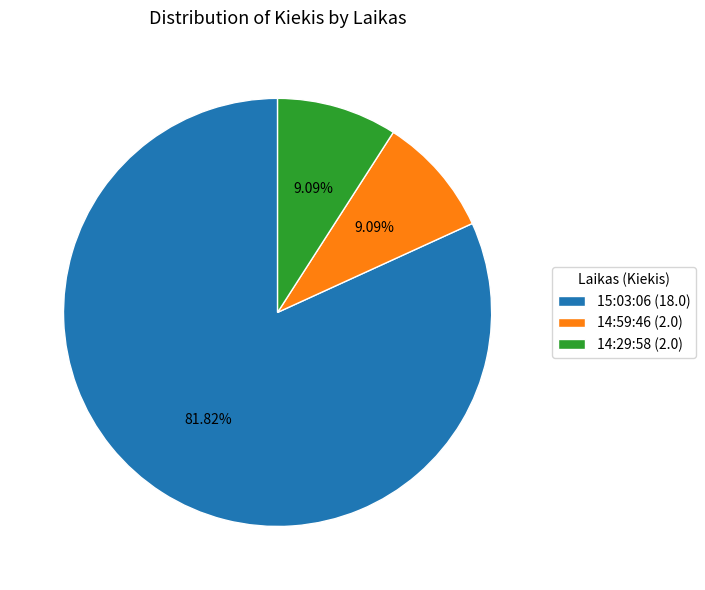

The 15:03:06 slice represents 74% of the pie. True or false?

False